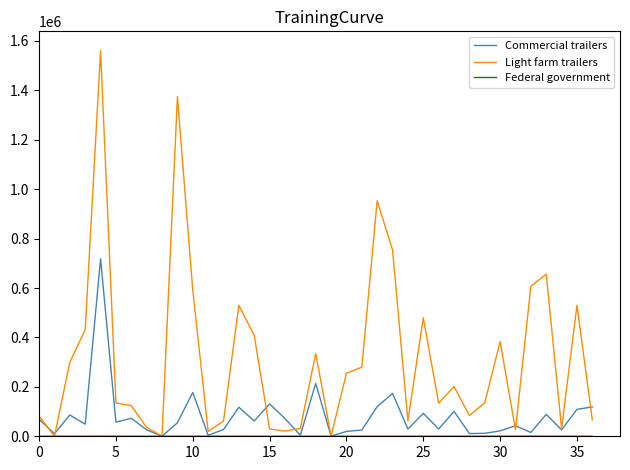

Which series has the widest spread of values?

Light farm trailers